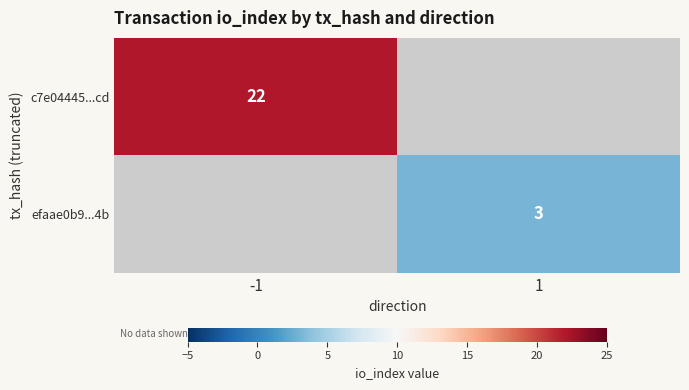

At which category does the chart reach its peak across all series?

-1